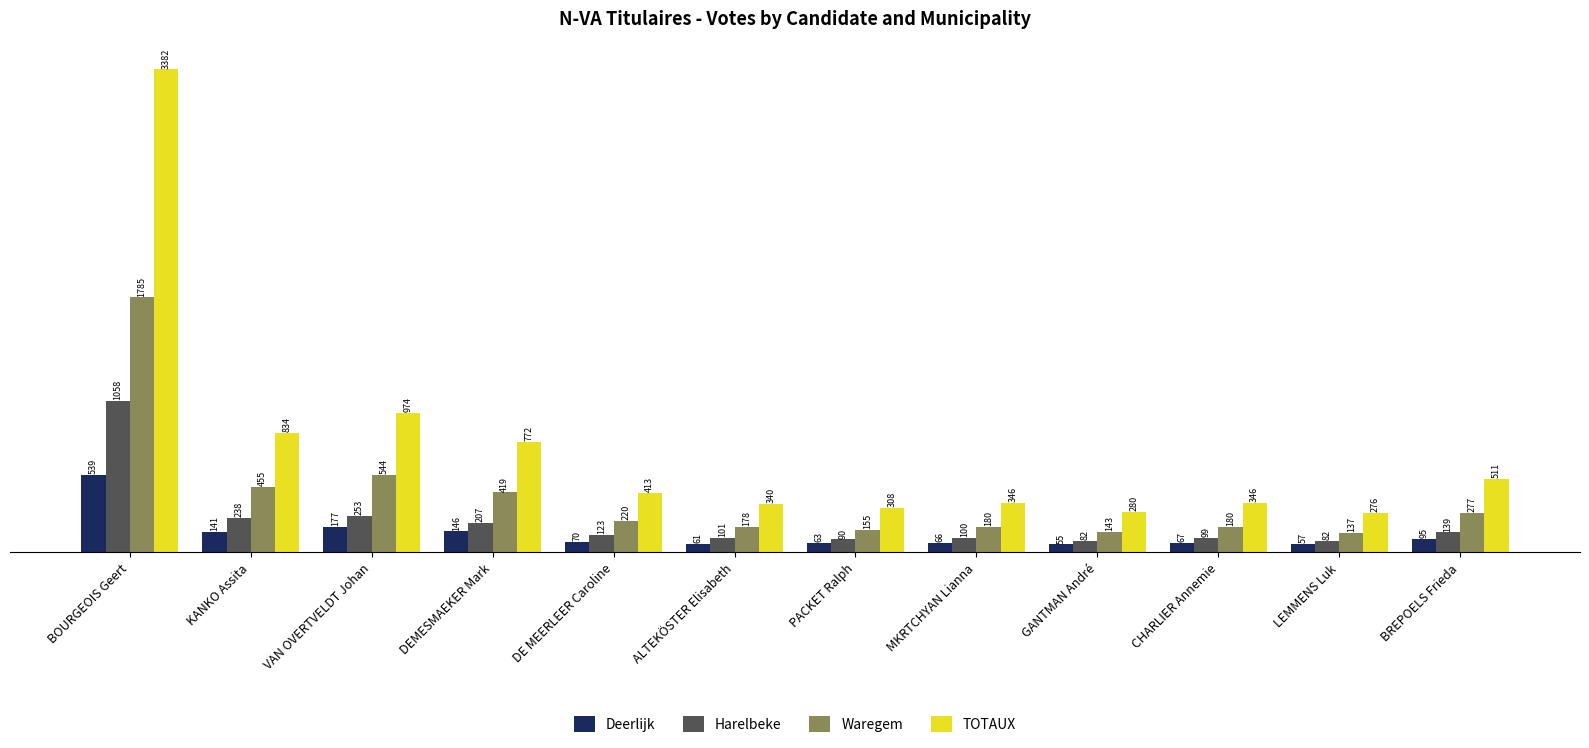

At which label does Waregem first exceed 220?

BOURGEOIS Geert